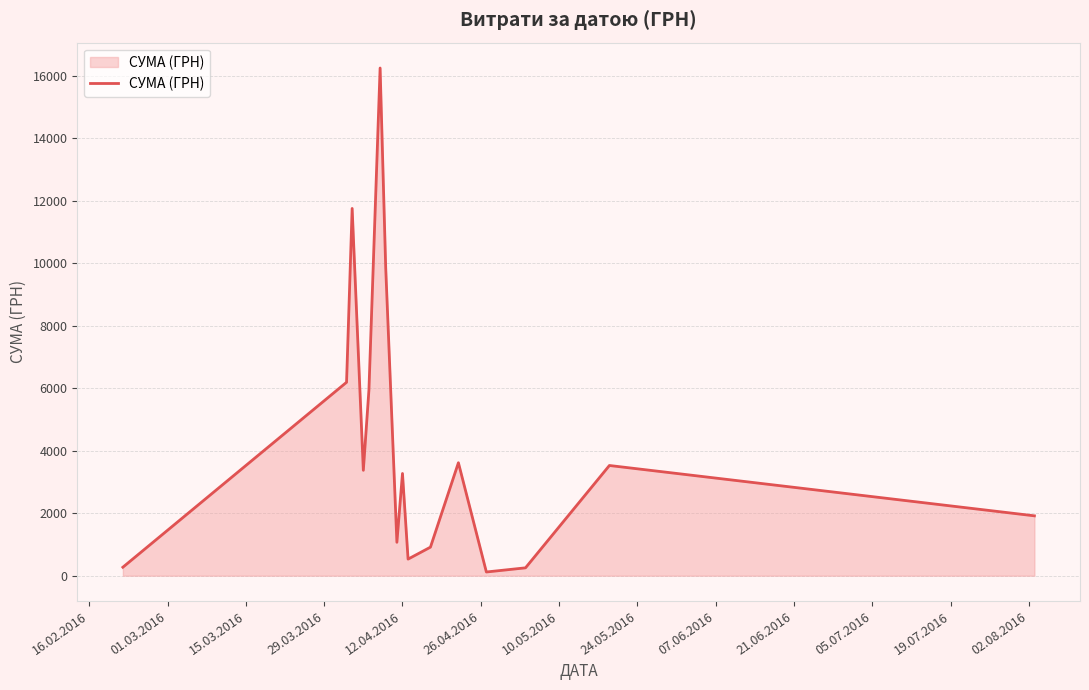

What is the greatest value displayed?

16256.5